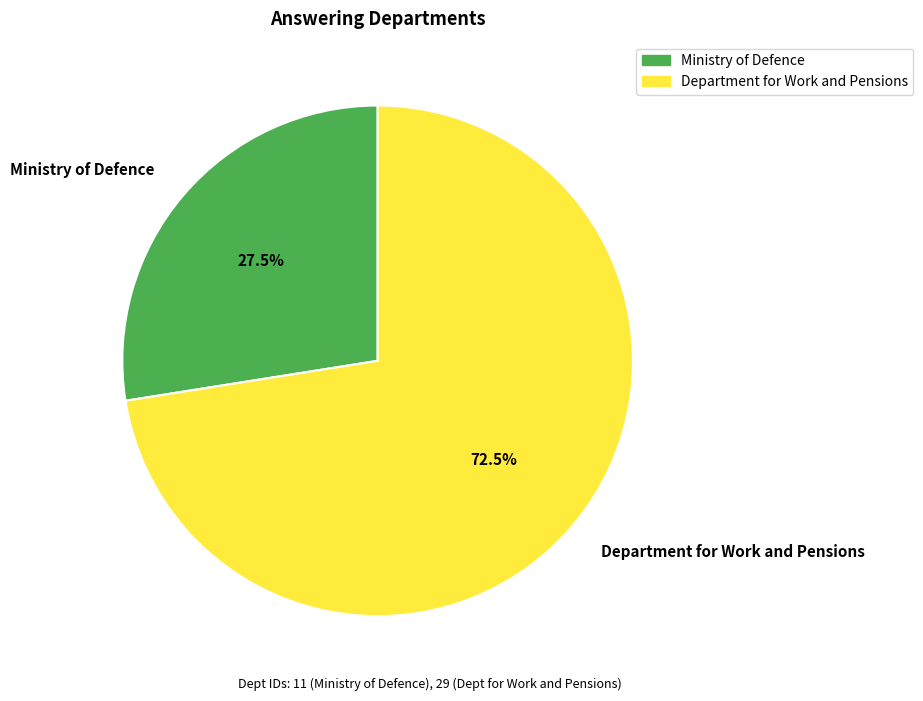

What percentage is NOT represented by Ministry of Defence?

72.5%